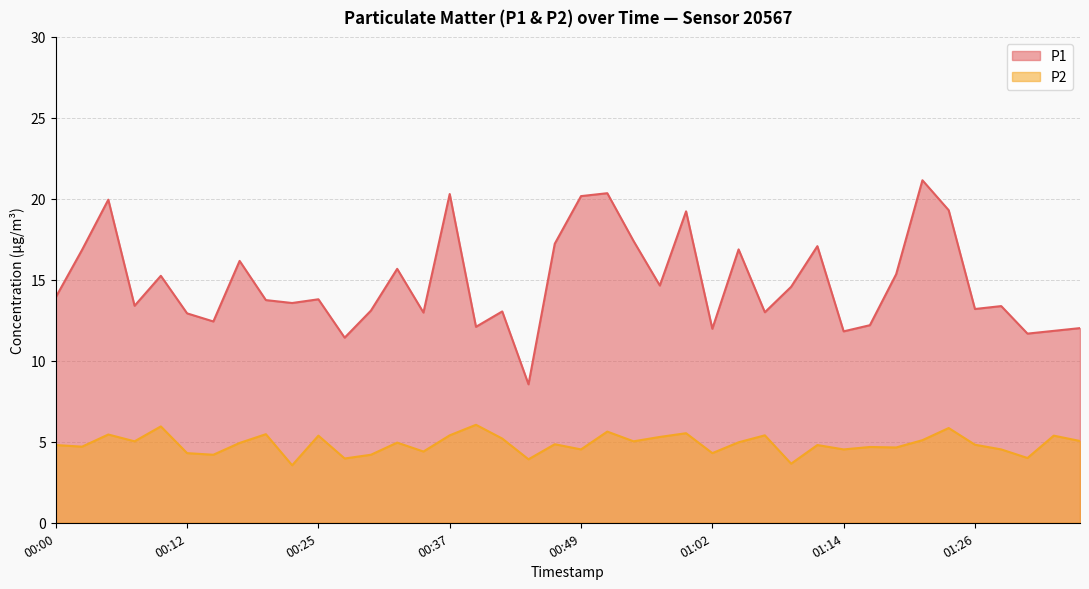

What are all the series names shown in the legend?

P1, P2